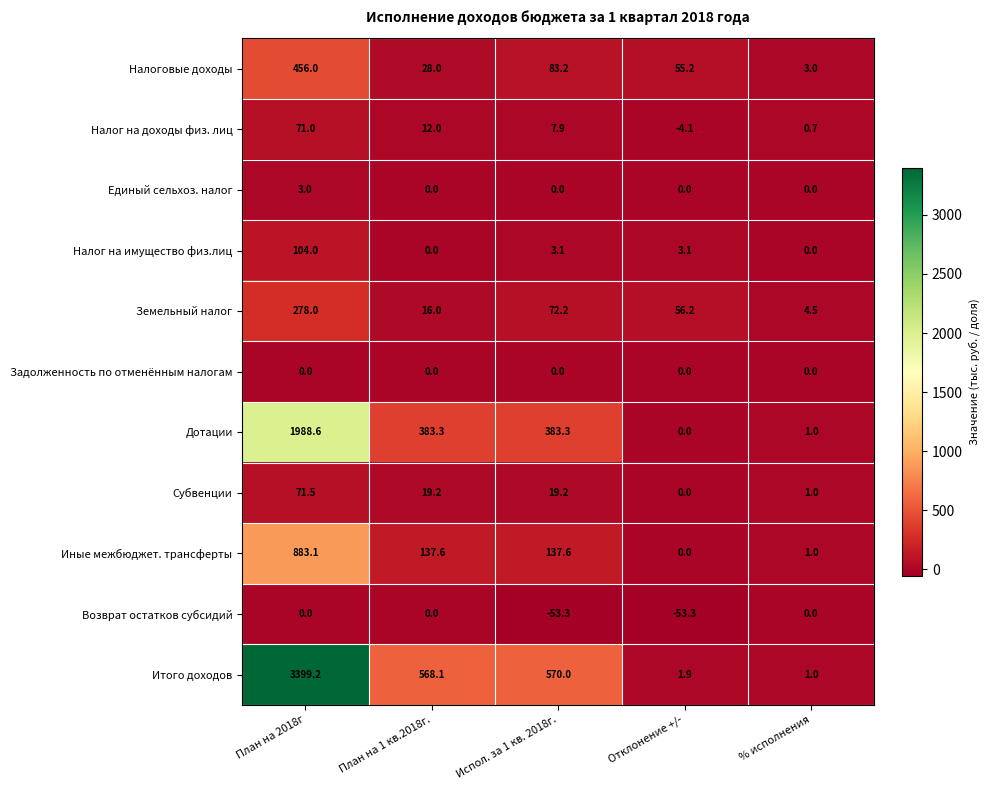

Which series has the largest range (max minus min)?

Итого доходов